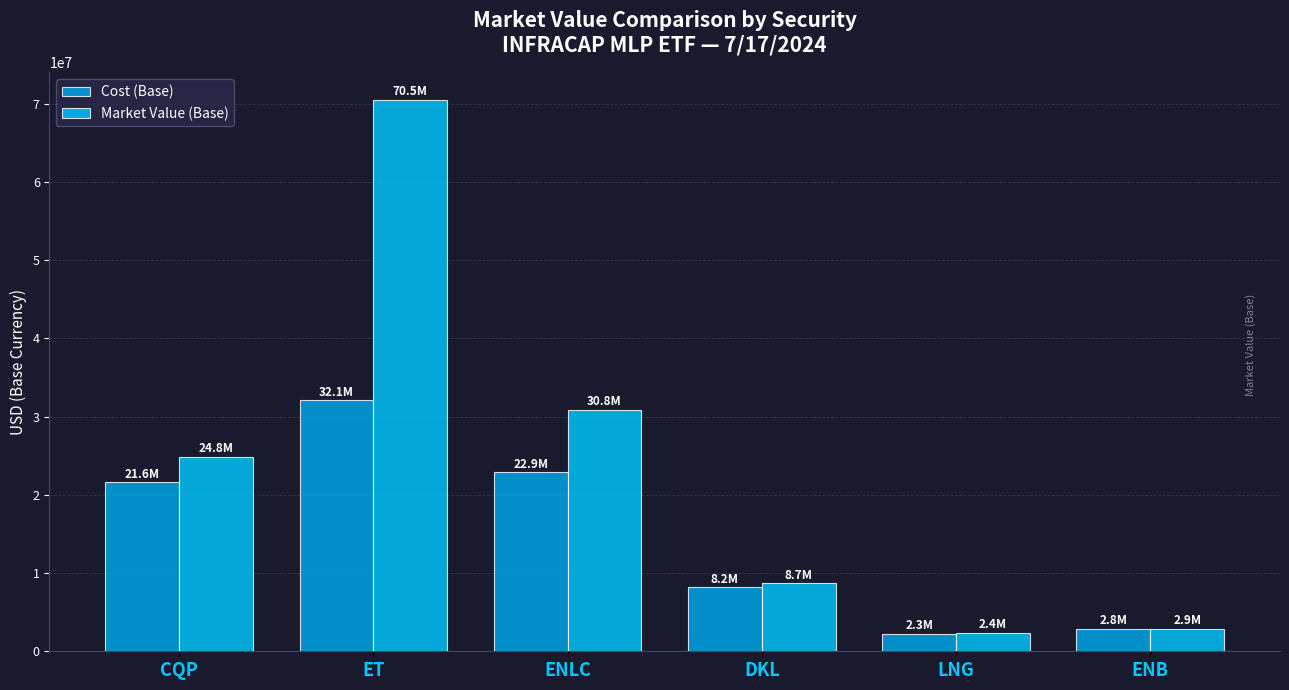

The value of Cost (Base) at DKL is 8195909.6. True or false?

True